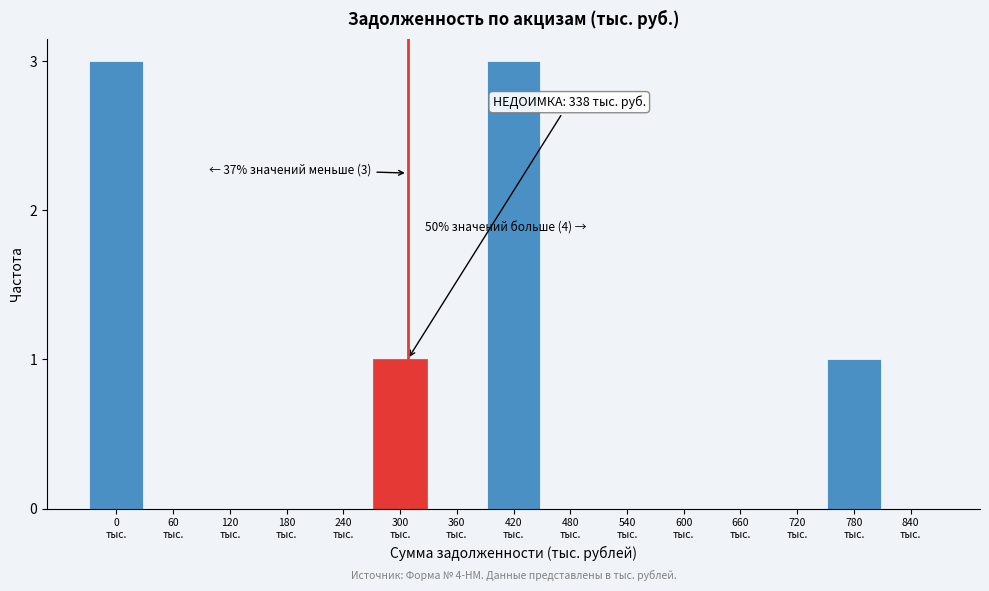

What is the maximum value shown in the chart?

3